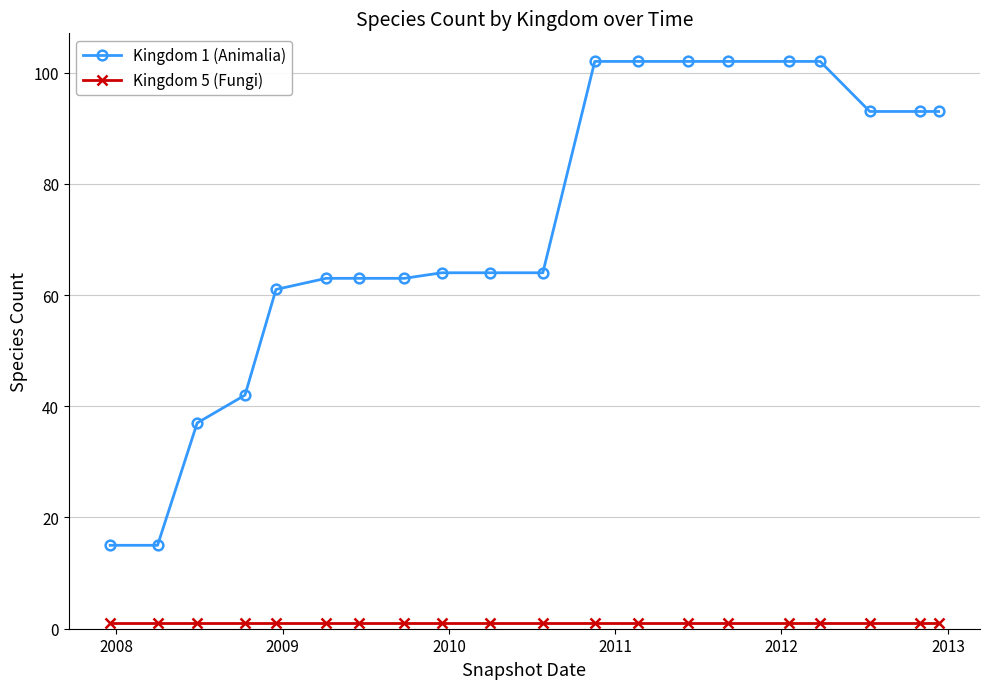

Which series has the widest spread of values?

Kingdom 1 (Animalia)